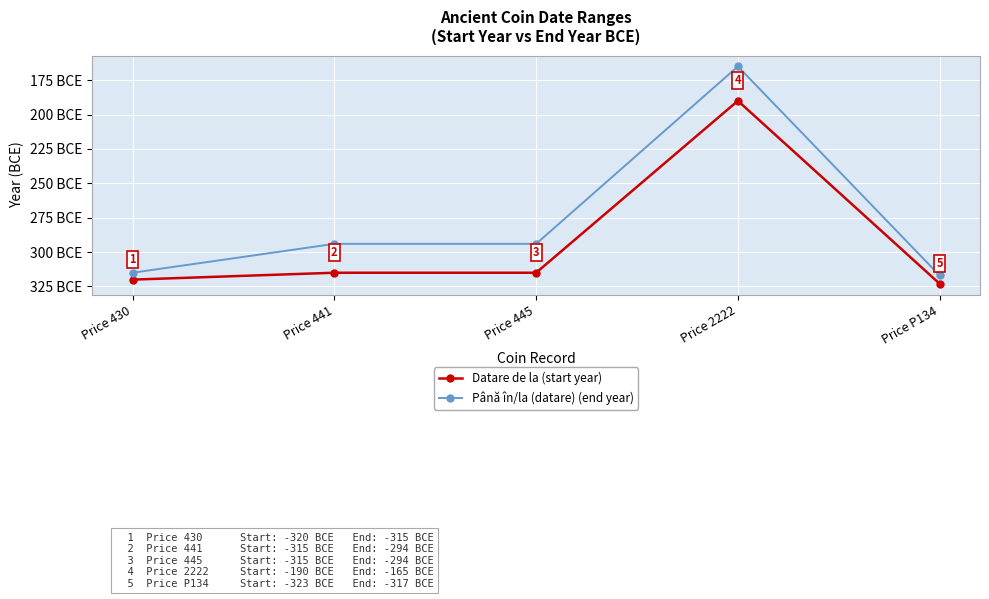

Does the chart have visible grid lines?

Yes